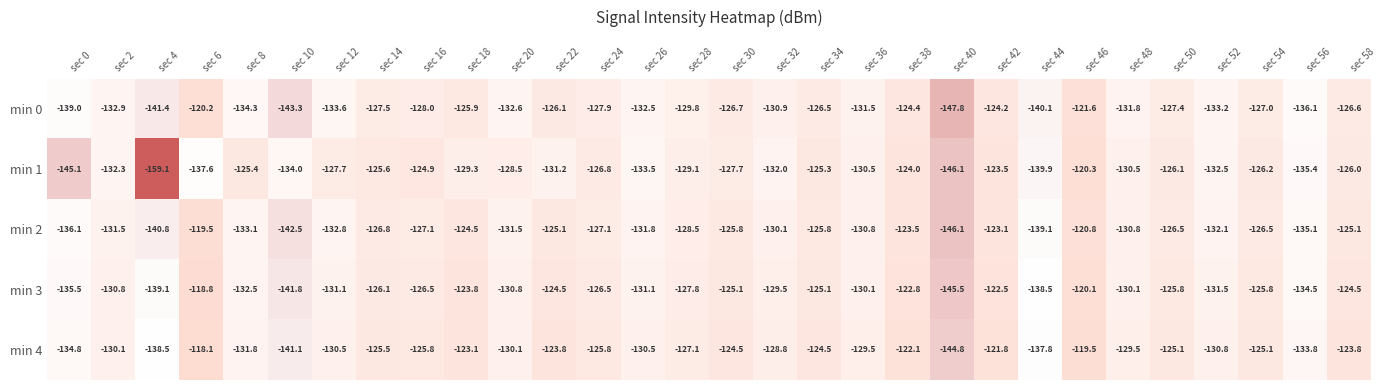

The min 1 series shows -125.3 at sec 34. True or false?

True